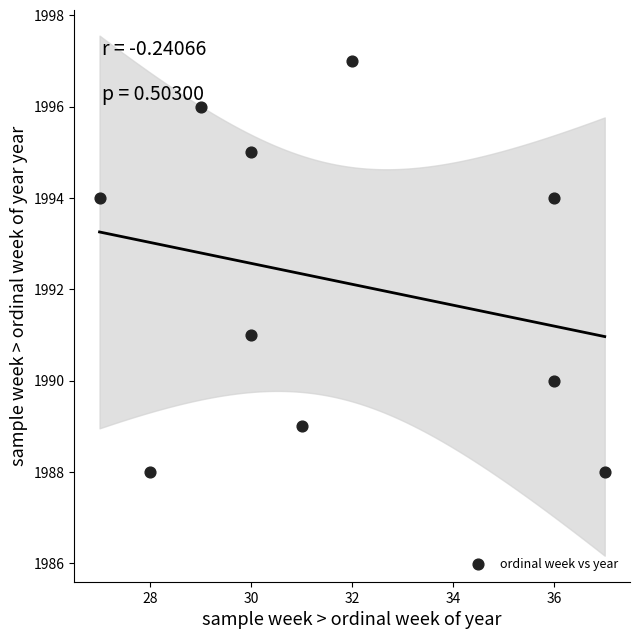

What Y value in the scatter plot is closest to 1992?

1991